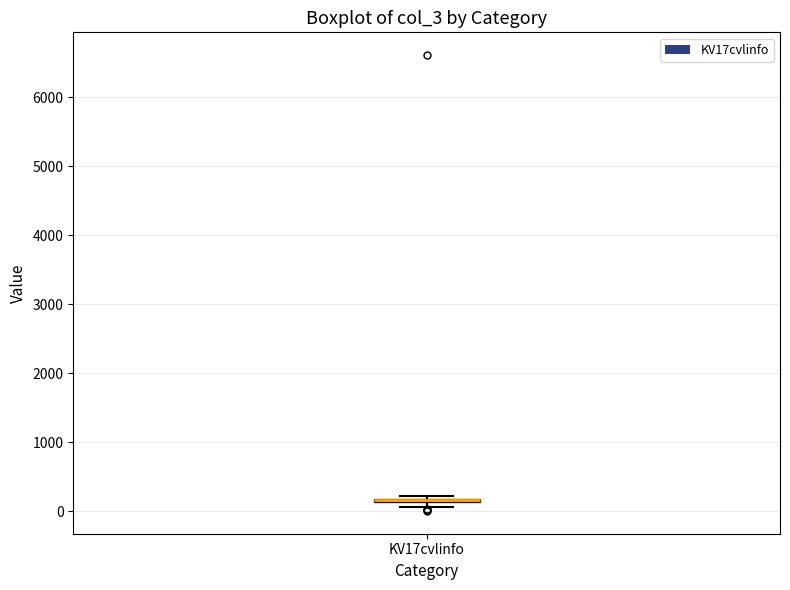

Where is the upper edge of the box for KV17cvlinfo on the y-axis? The values are not printed on the chart, so give them approximately, as read against the axis.

200